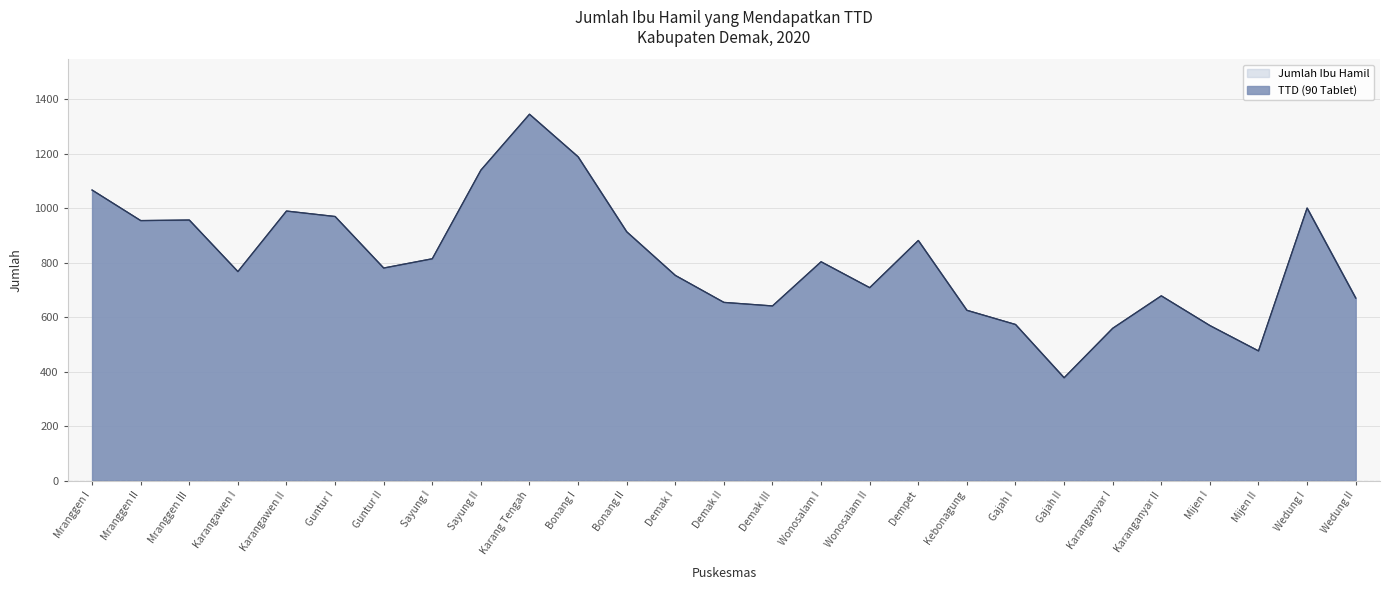

What is the average value of the Jumlah Ibu Hamil series?

809